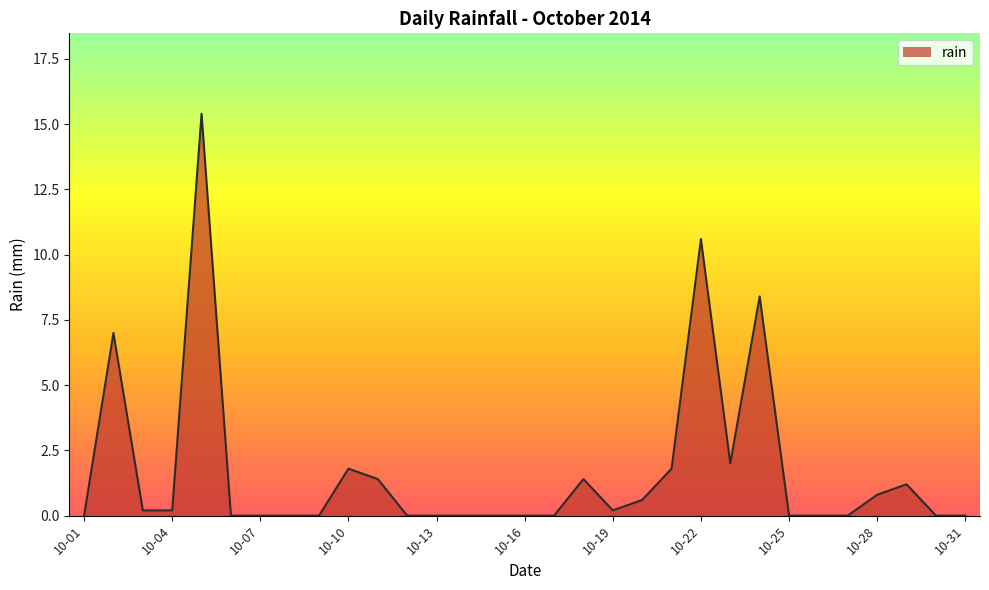

What is the difference between the maximum and minimum values?

15.4